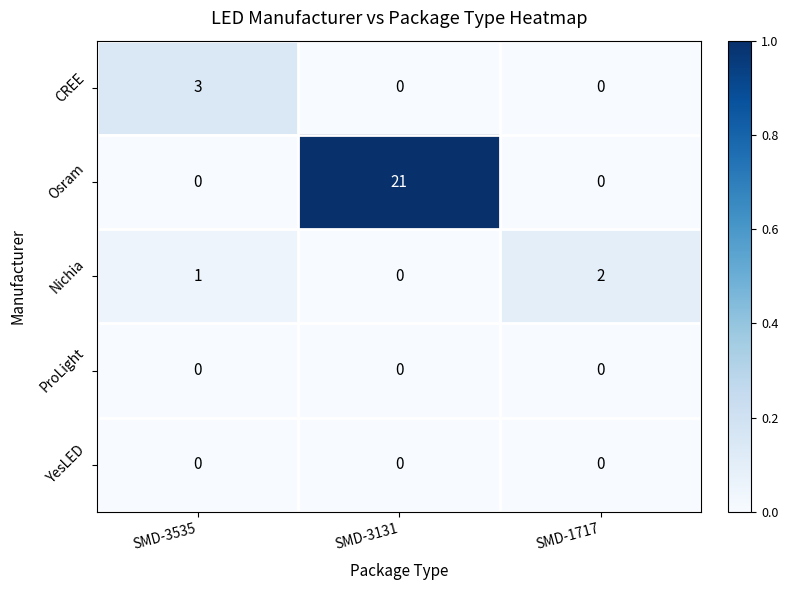

At which category is the sum across all series the highest?

SMD-3131